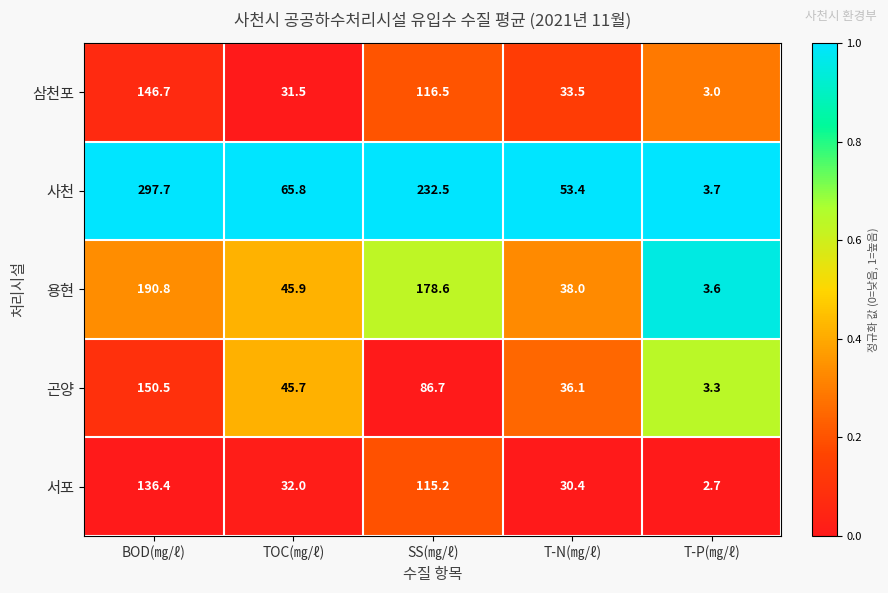

What is the maximum value shown in the chart?

297.7